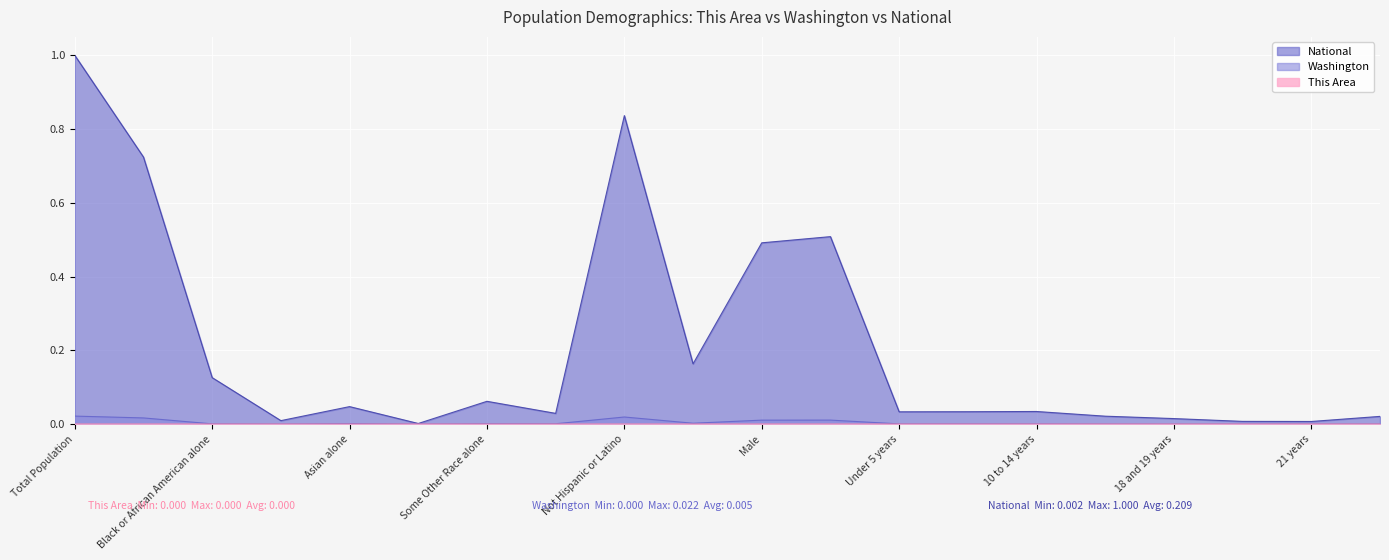

What position from the right is Hispanic or Latino?

11